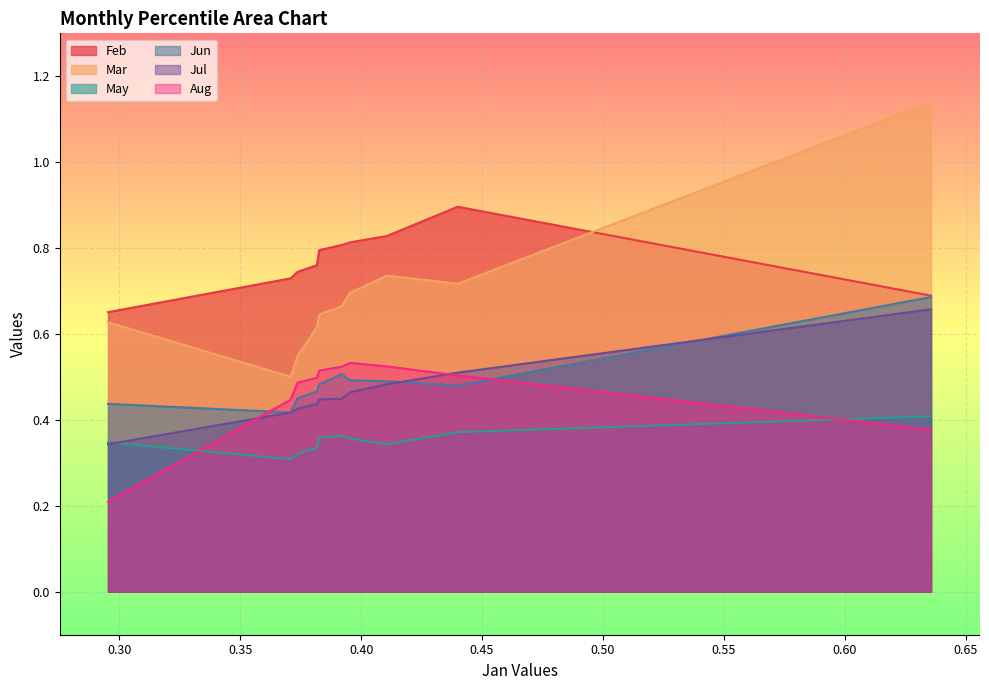

The value of Jun at pct65 is 0.5. True or false?

True